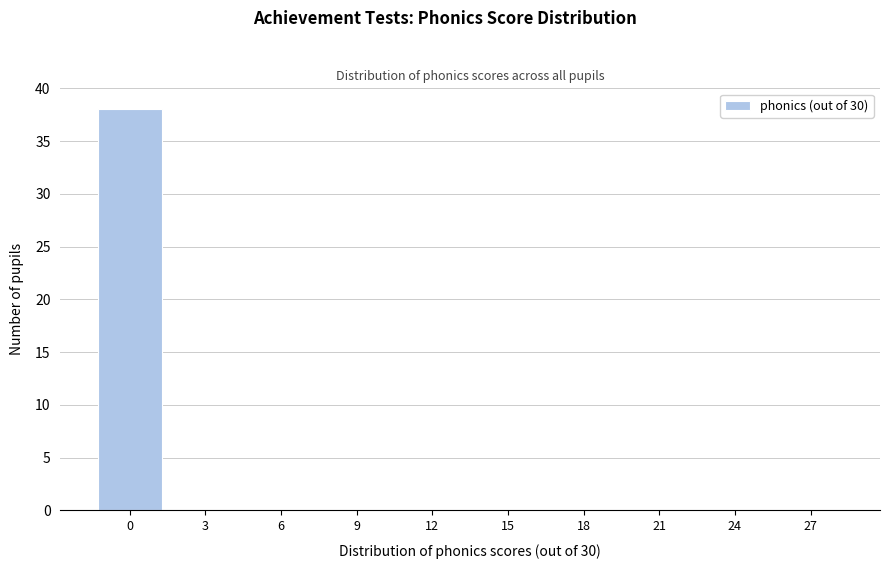

Reading left to right, what are all the values shown in this chart?

0=38	3=0	6=0	9=0	12=0	15=0	18=0	21=0	24=0	27=0